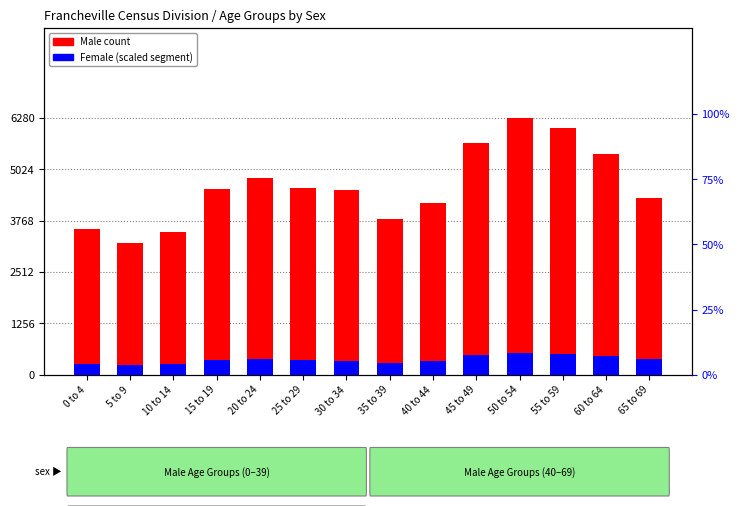

Which series has the largest total across all categories?

Male count